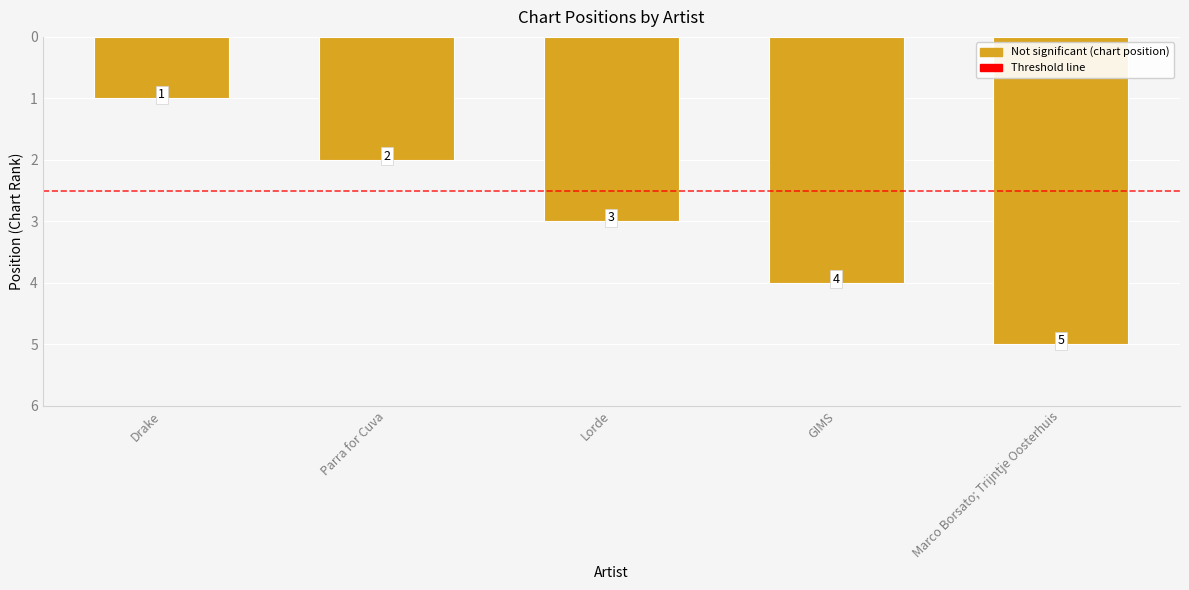

Which has a higher value, GIMS or Lorde?

GIMS